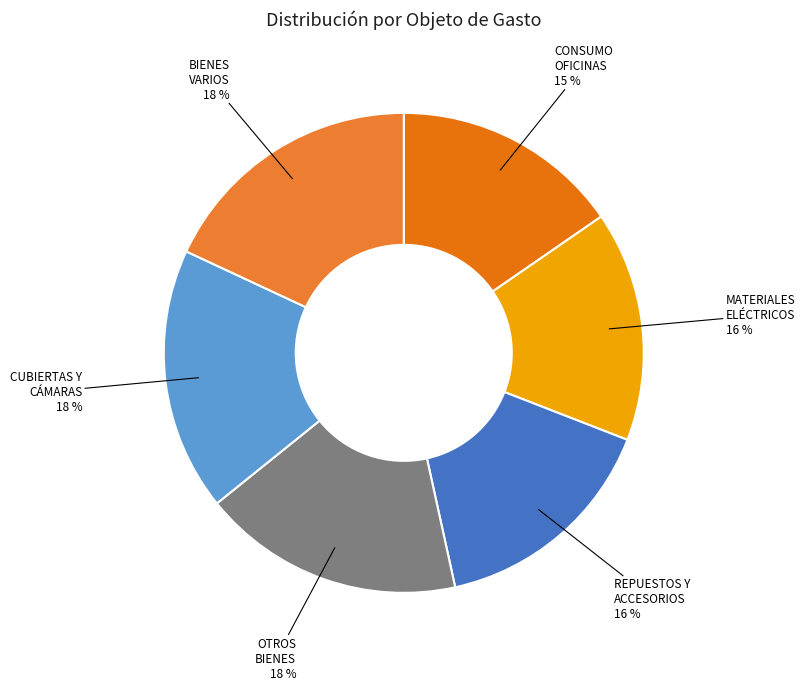

To the nearest percent, what portion does CONSUMO OFICINAS represent?

15%